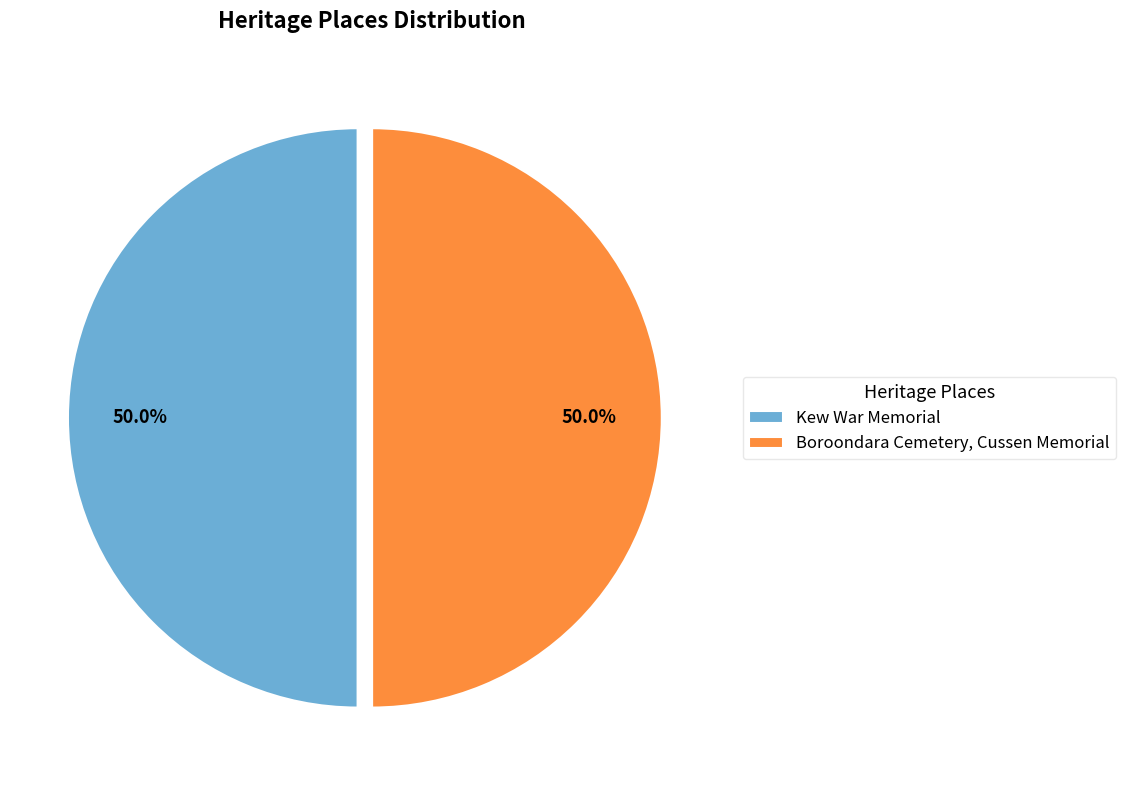

What is the ratio of the value at Kew War Memorial to the value at Boroondara Cemetery, Cussen Memorial?

1.0